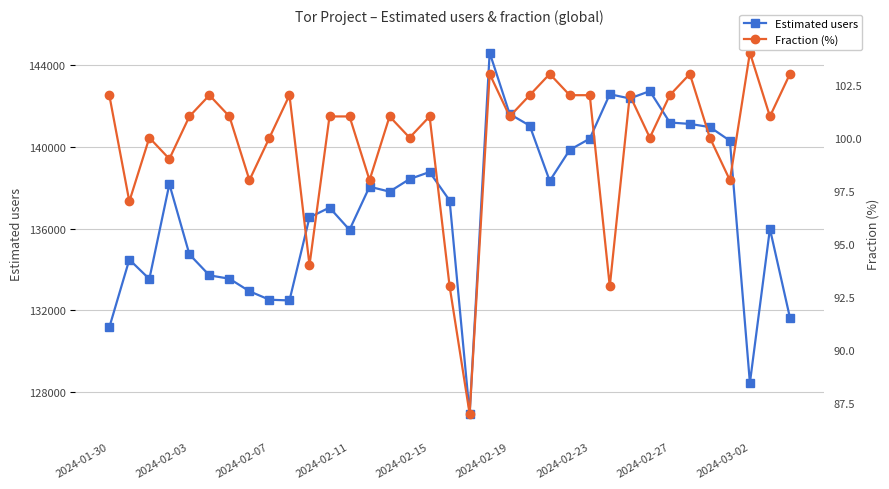

Is the value of Estimated users at 2024-02-27 greater than the value of Fraction (%) at 2024-02-23?

Yes